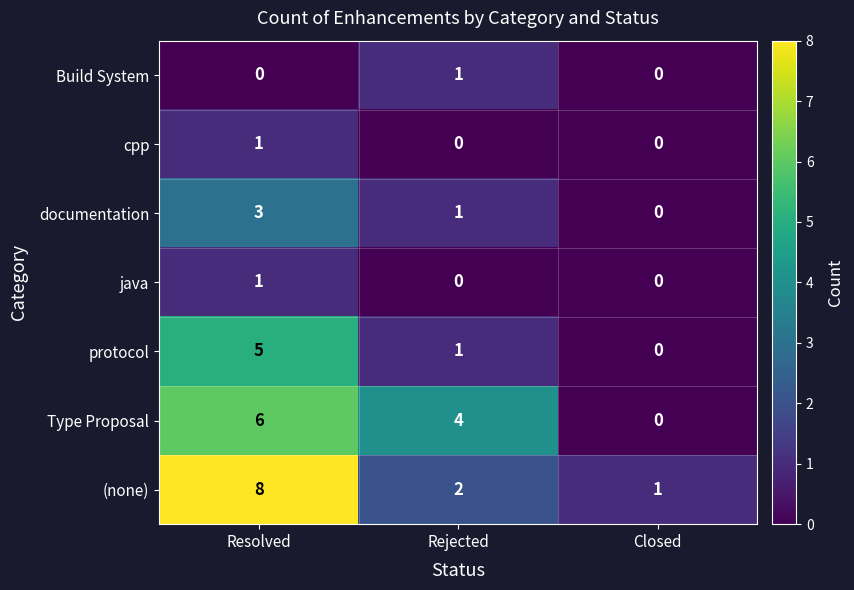

Reading left to right, what are all the values shown in this chart?

Build System: 0	1	0
cpp: 1	0	0
documentation: 3	1	0
java: 1	0	0
protocol: 5	1	0
Type Proposal: 6	4	0
(none): 8	2	1